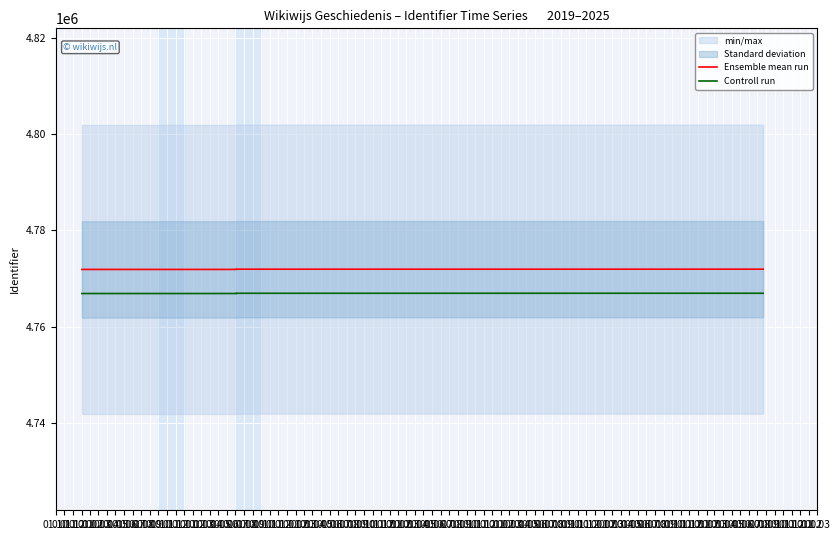

What is the label of the 11th point from the left?

01.08